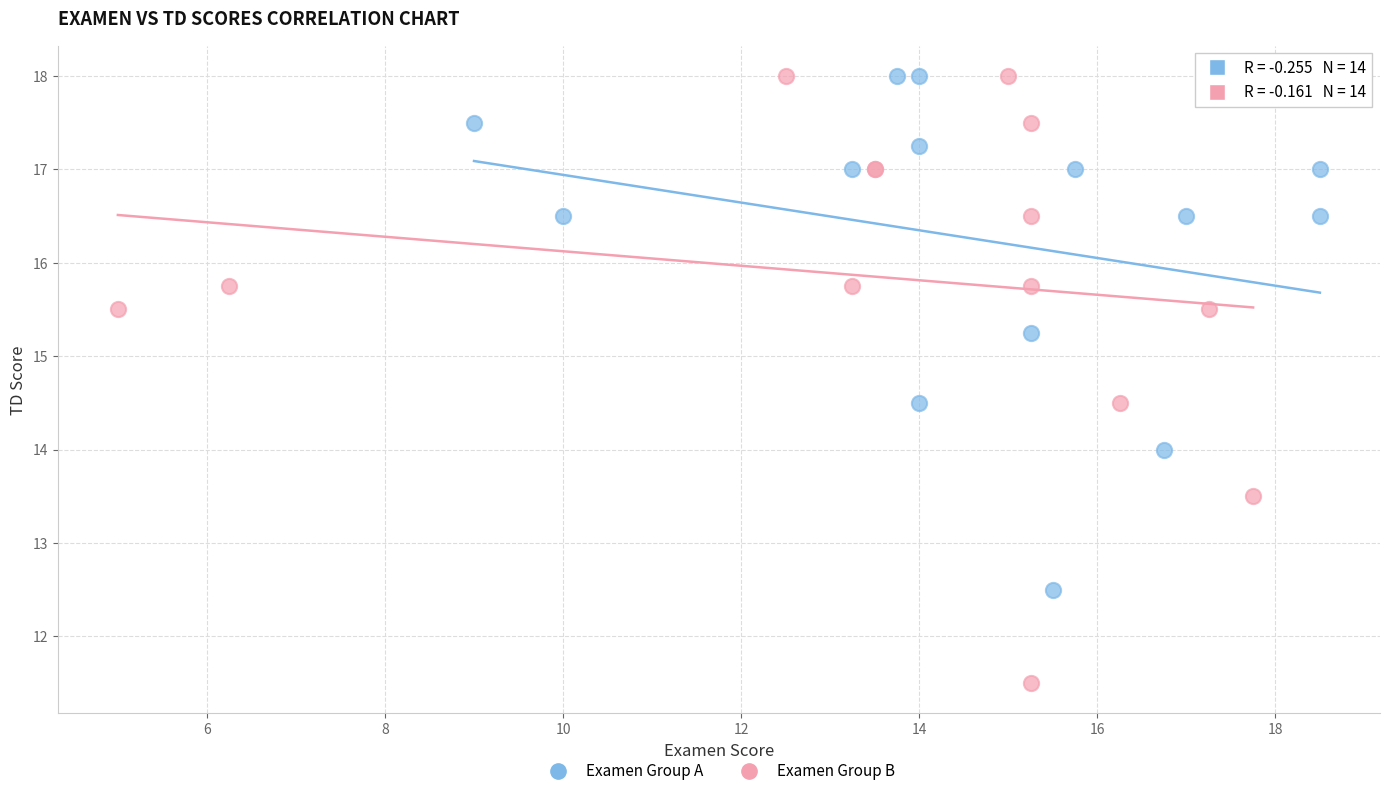

Which series has the widest spread of Y values?

Examen Group B